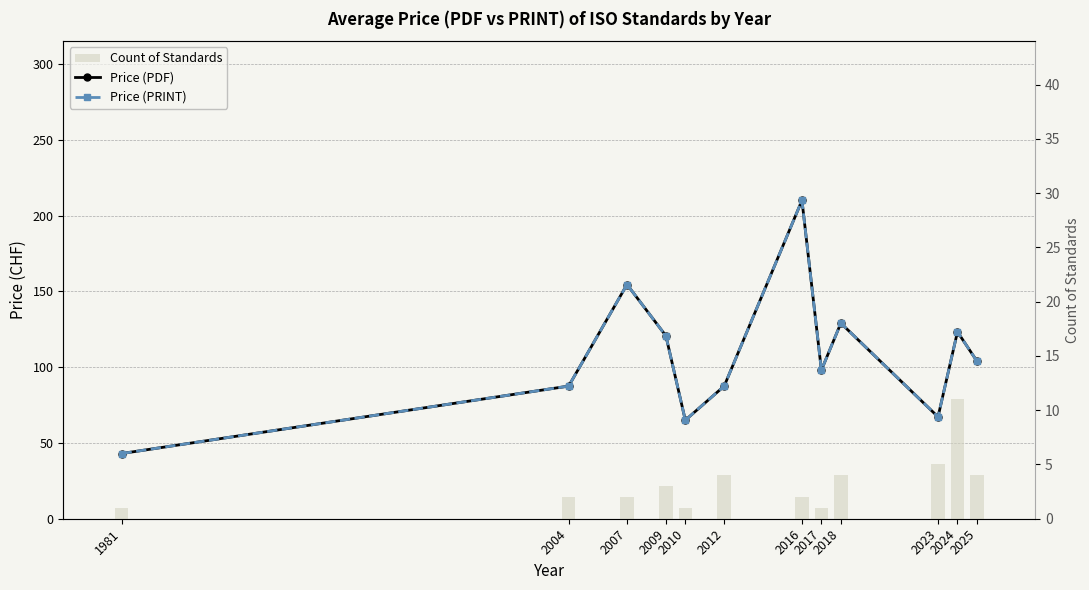

List the labels in order of Price (PRINT) value, smallest first.

1981, 2010, 2023, 2004, 2012, 2017, 2025, 2009, 2024, 2018, 2007, 2016